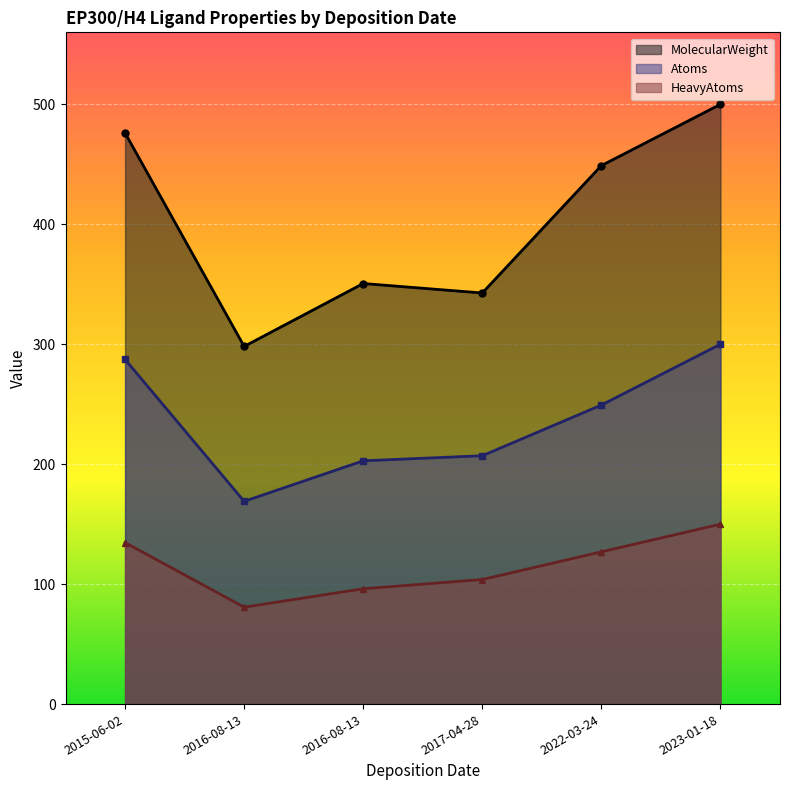

Which series has the widest spread of values?

MolecularWeight